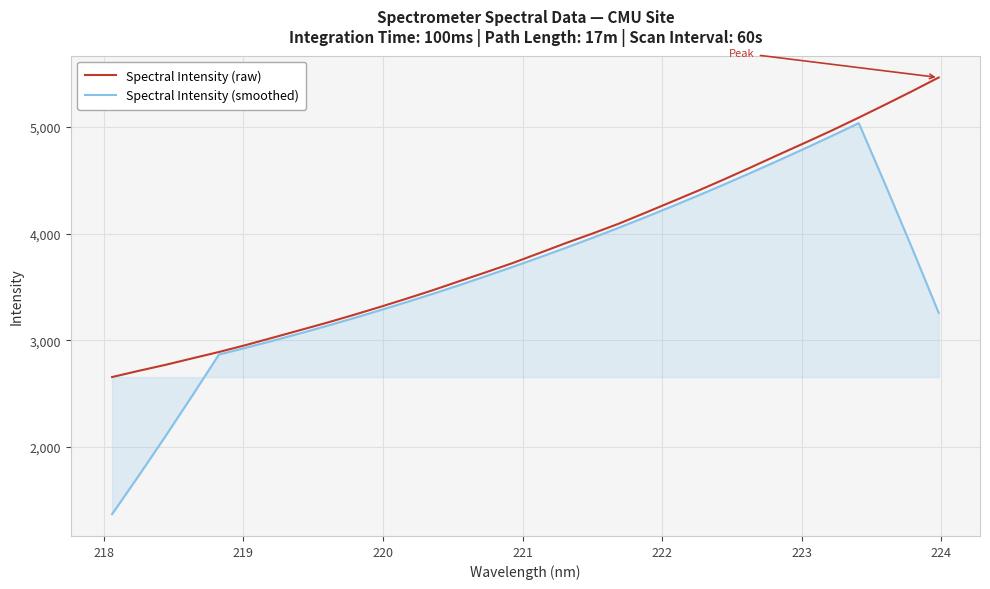

What is the minimum value for Spectral Intensity (smoothed)?

1371.7